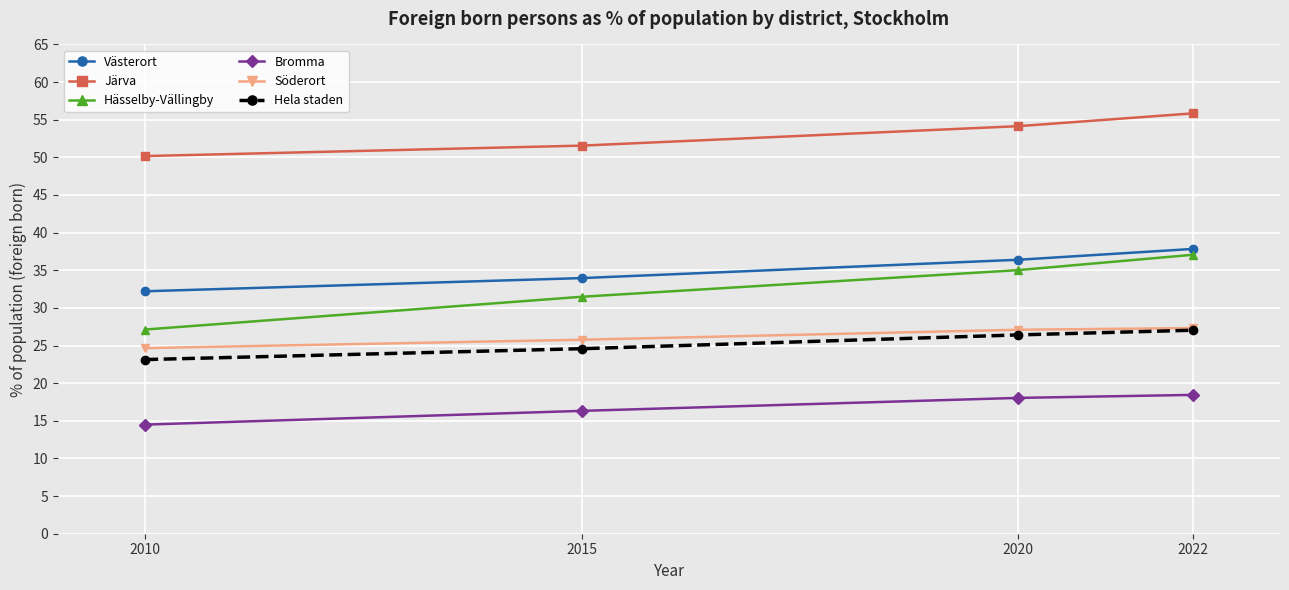

How many lines are shown in the chart?

6